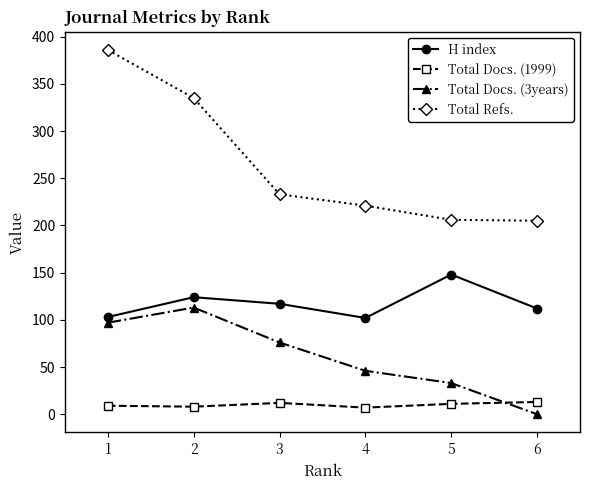

True or false: Total Refs. and Total Docs. (3years) intersect in this chart.

False